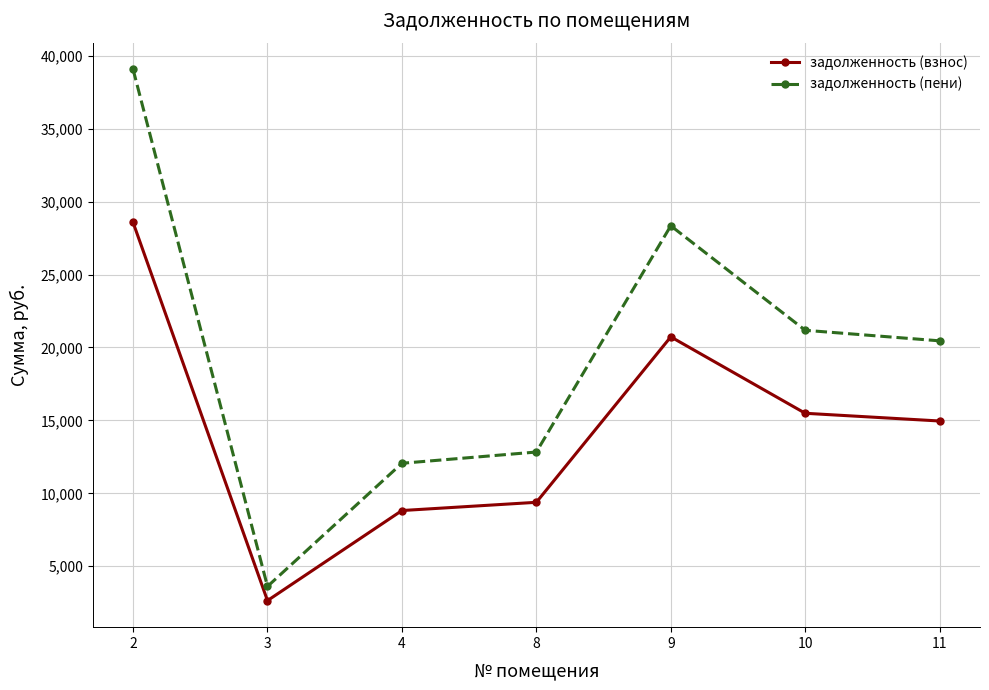

Is it true that задолженность (взнос) equals 26997.9 at 9?

False